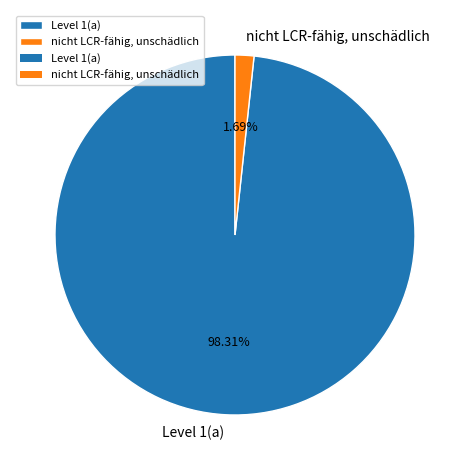

What percentage do nicht LCR-fähig, unschädlich and Level 1(a) together represent?

100.0%